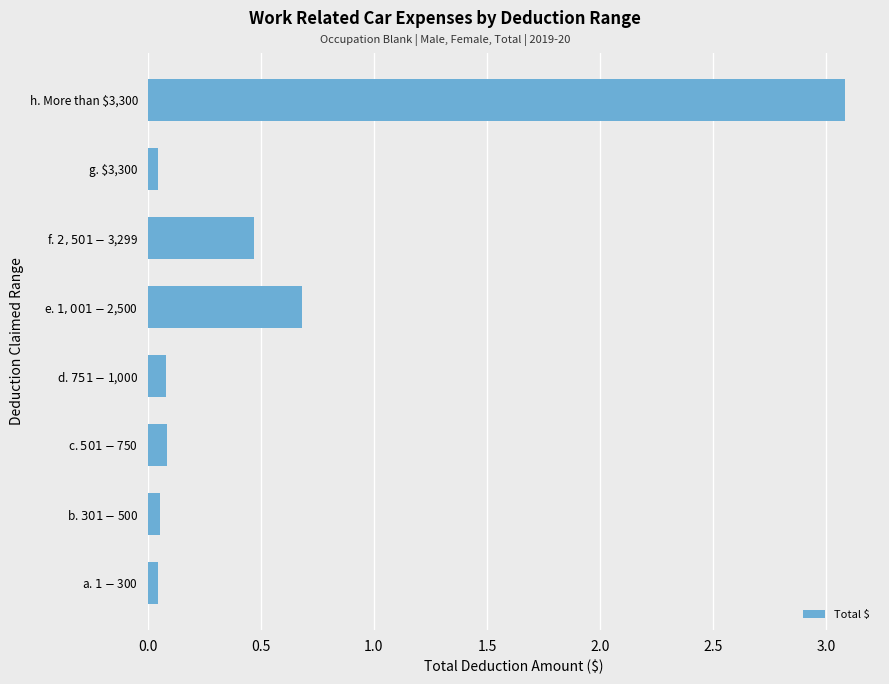

What is the difference between the maximum and minimum values?

3.0